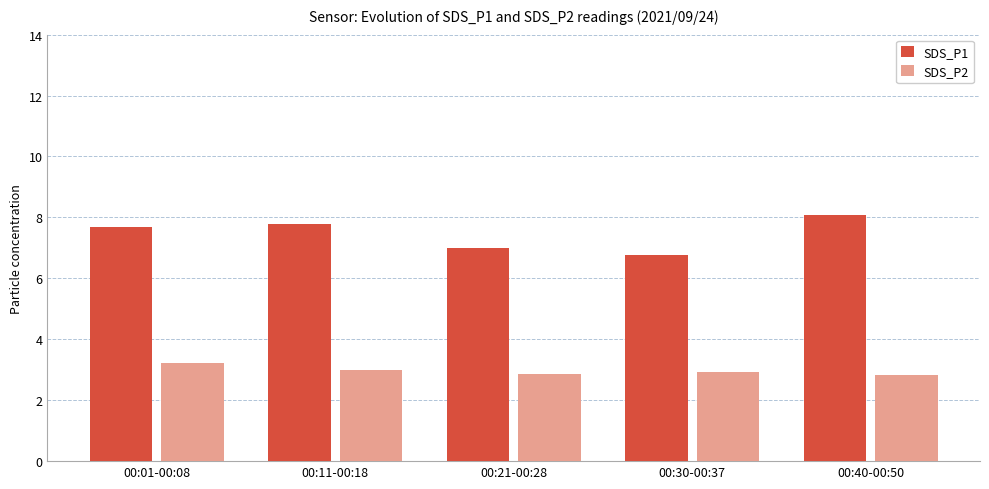

List the series in order of their peak value, highest first.

SDS_P1, SDS_P2